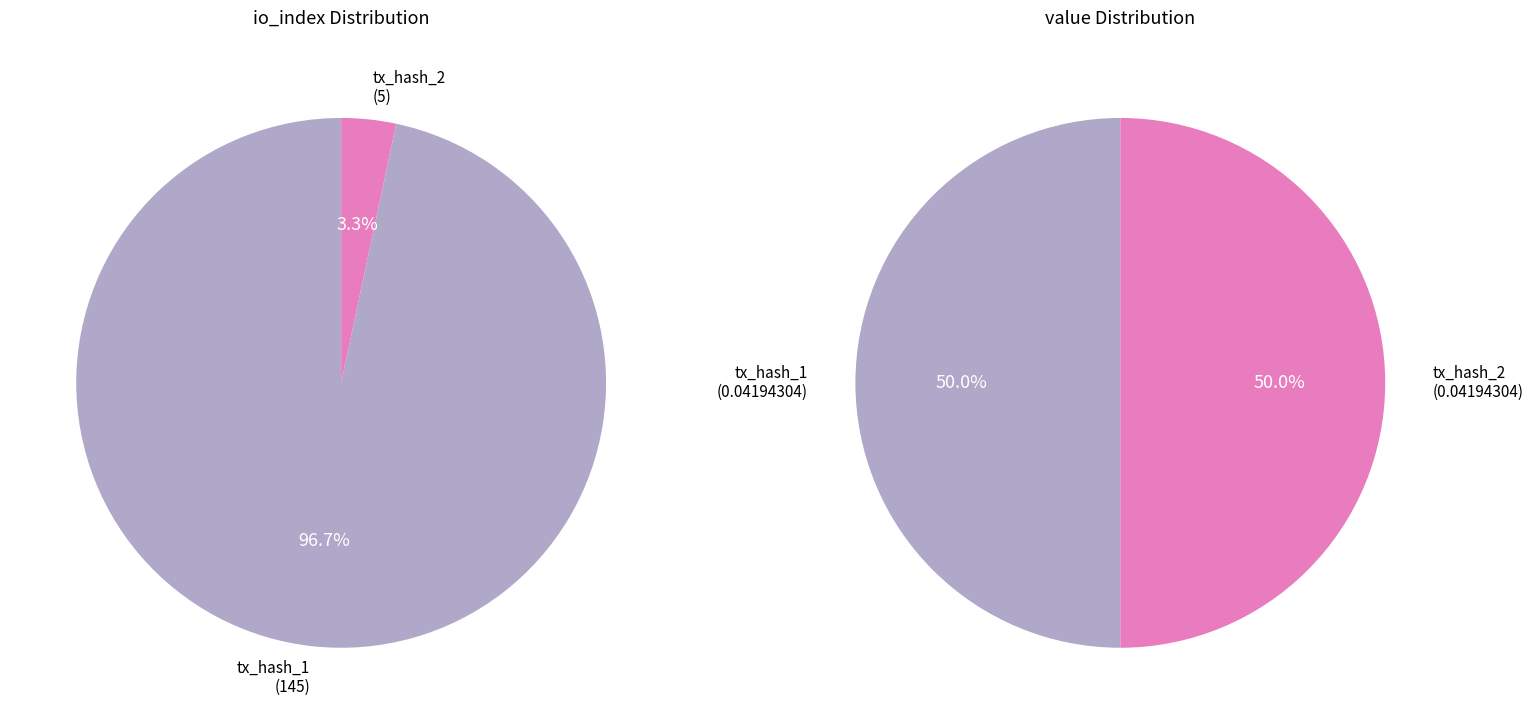

Is it true that value_values is 43% of the pie?

False